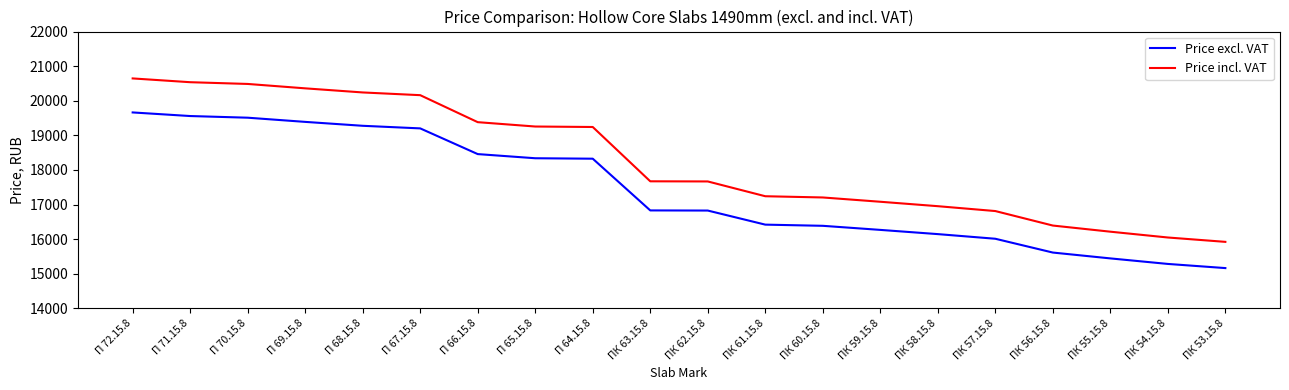

What is the minimum value shown in the chart?

15163.0